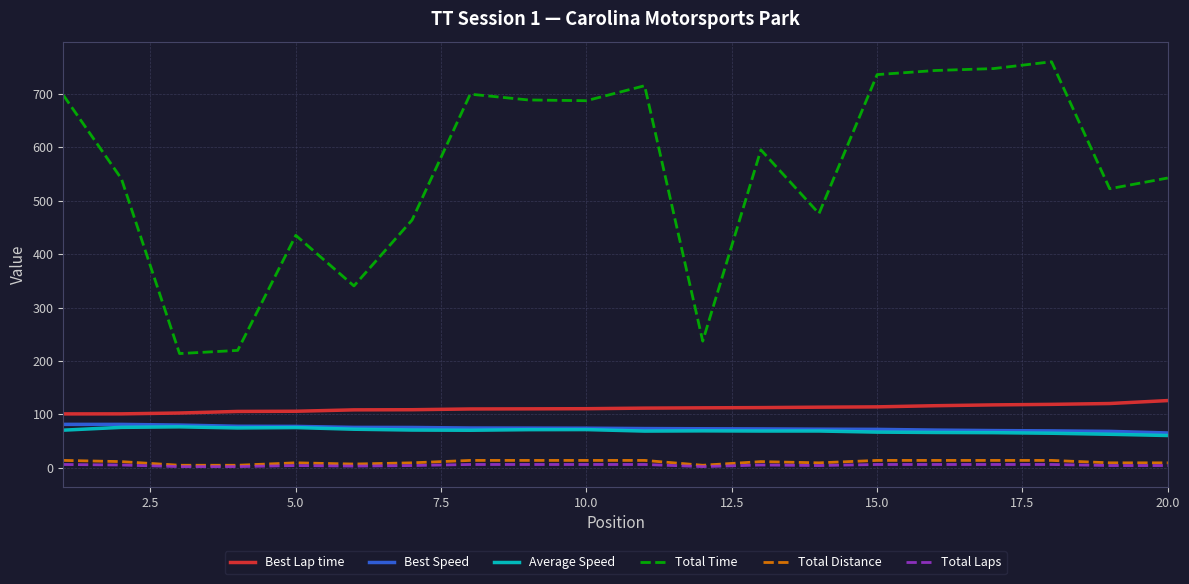

What is the average value of the Best Lap time series?

111.2